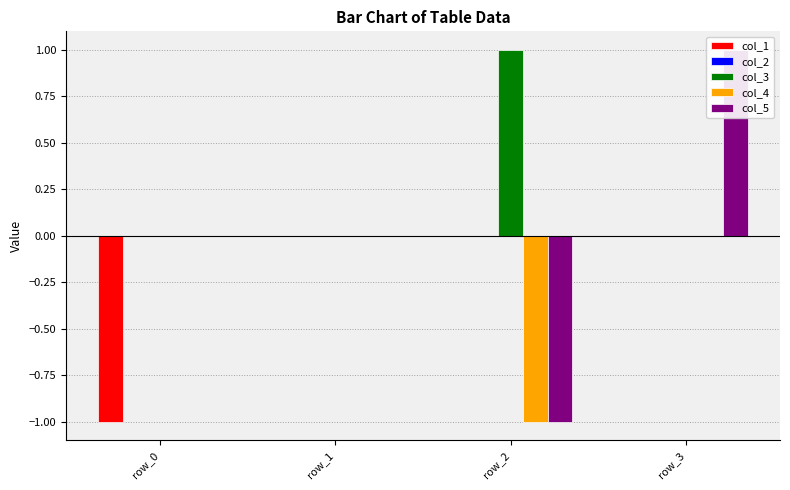

Where is col_2 nearest to the value 0?

row_0